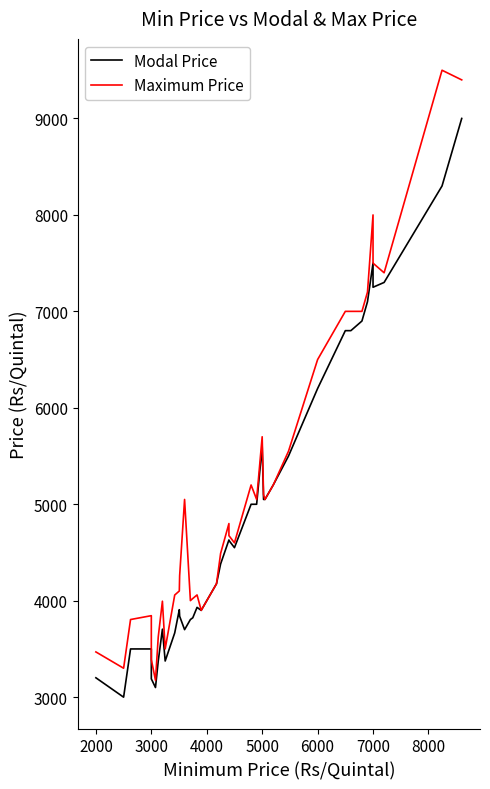

Rank the series by their maximum value, from highest to lowest.

Maximum Price, Modal Price